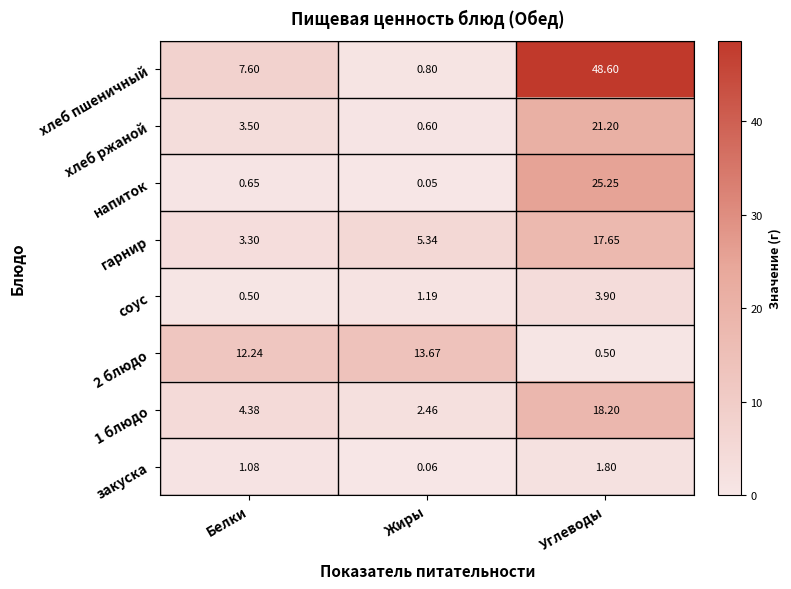

At which label does 2 блюдо first exceed 12?

Белки